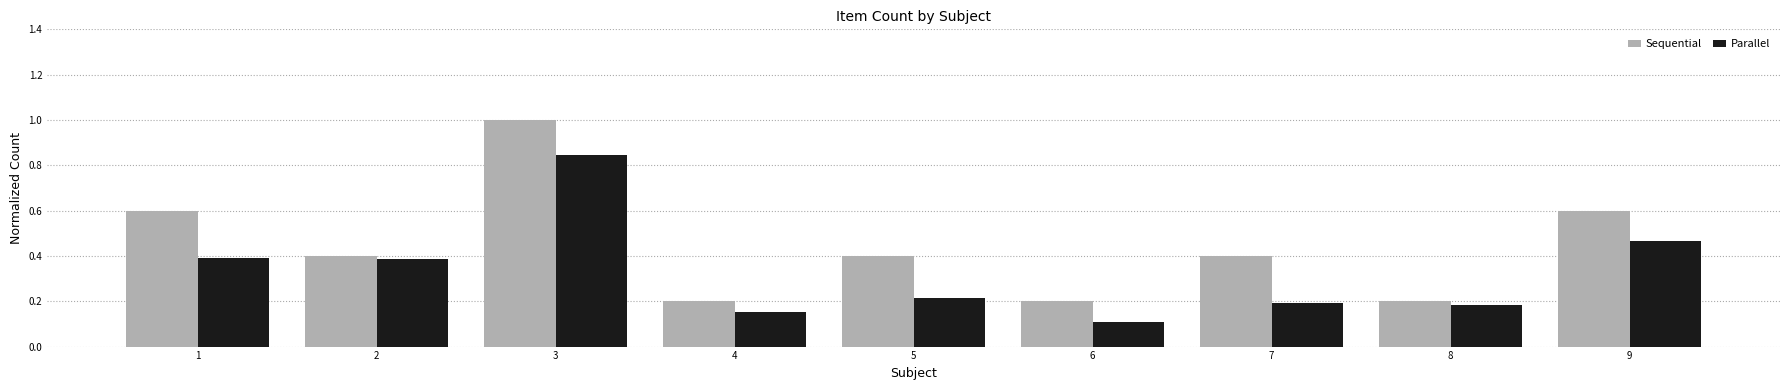

At which category is the sum across all series the highest?

3